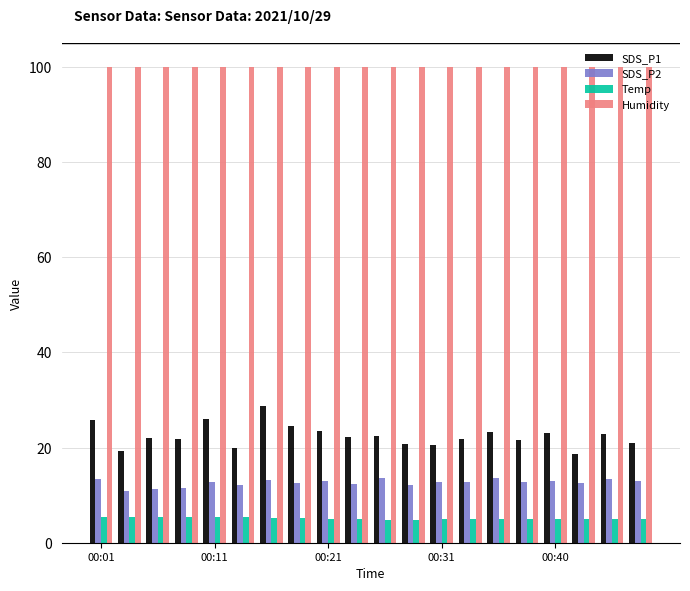

Which series has the widest spread of values?

SDS_P1